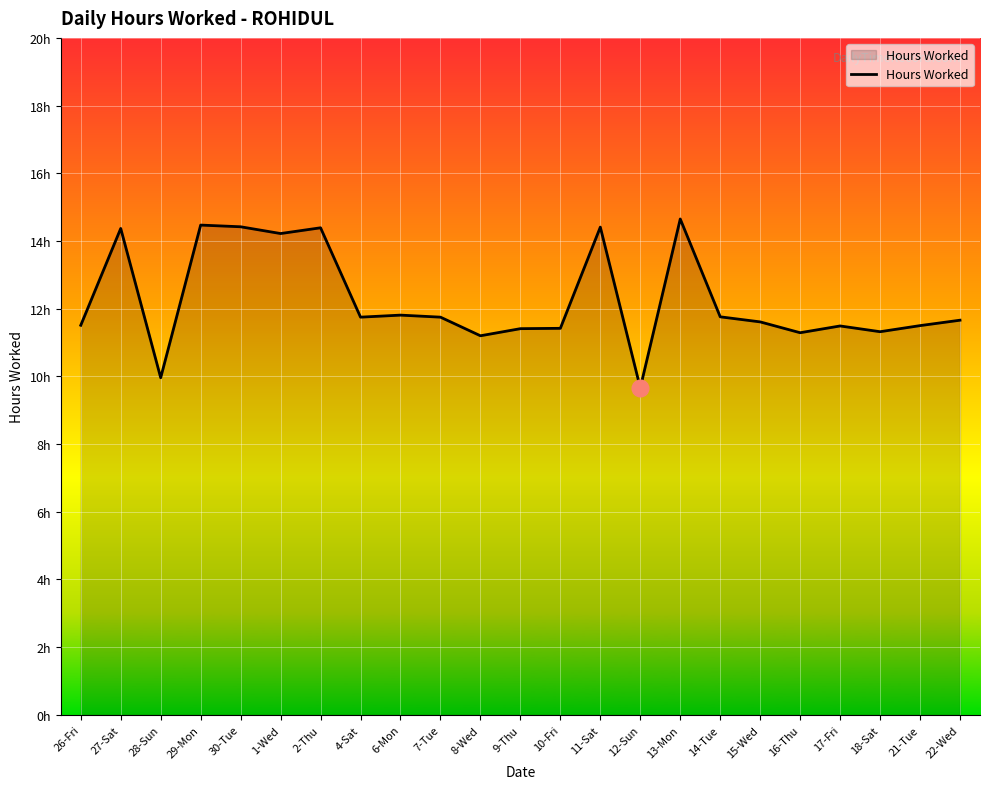

The value at 14-Tue is 5.3. True or false?

False